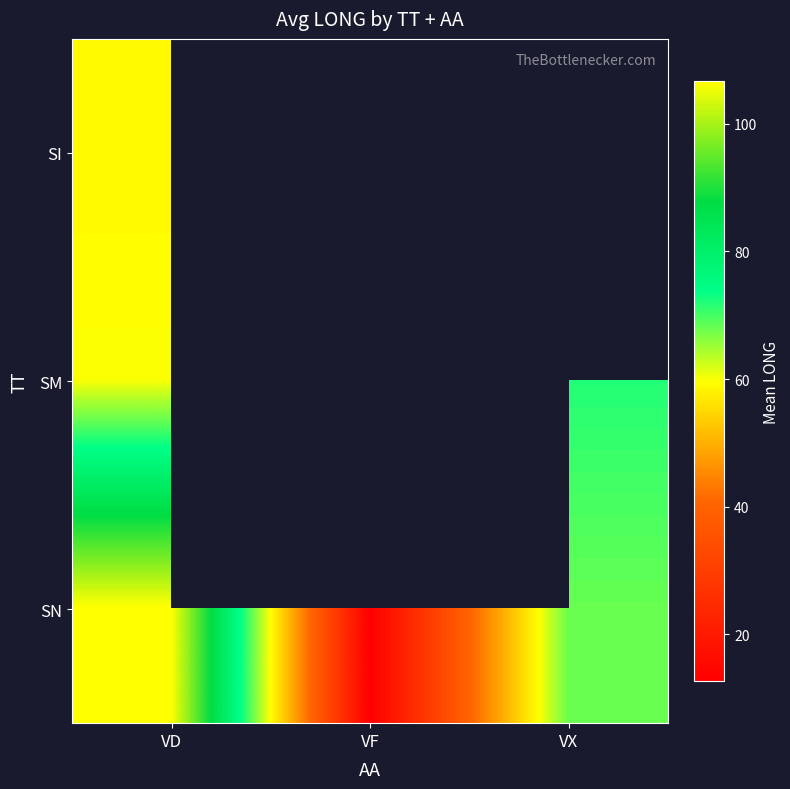

At which category is the sum across all series the highest?

VD